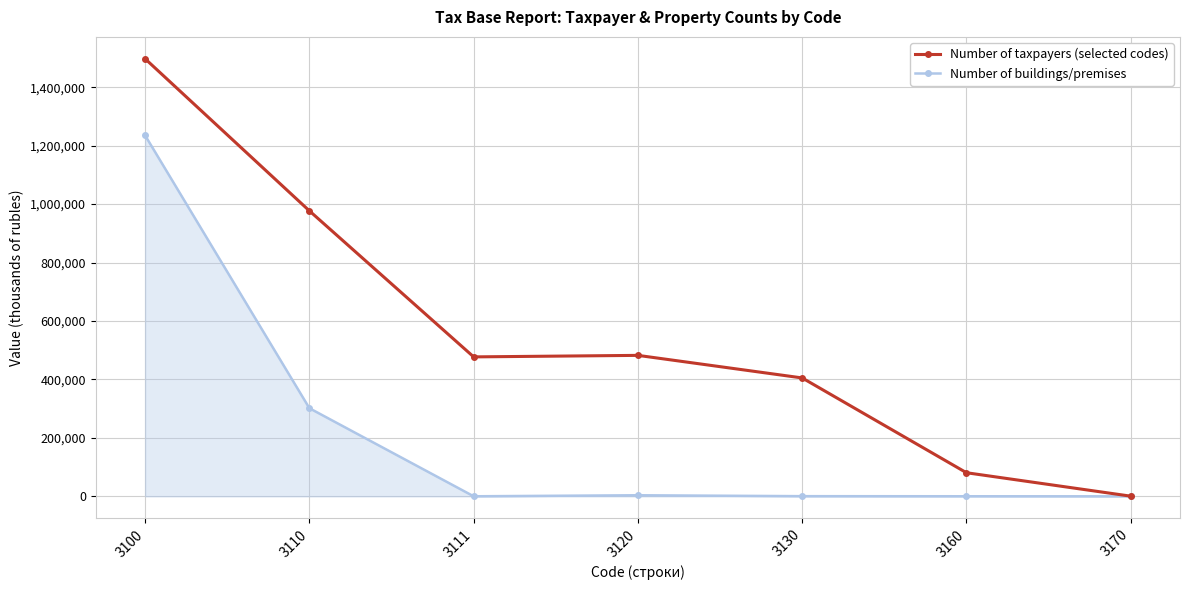

What is the value of the Number of taxpayers (selected codes) point at the 6th from the left?

80850